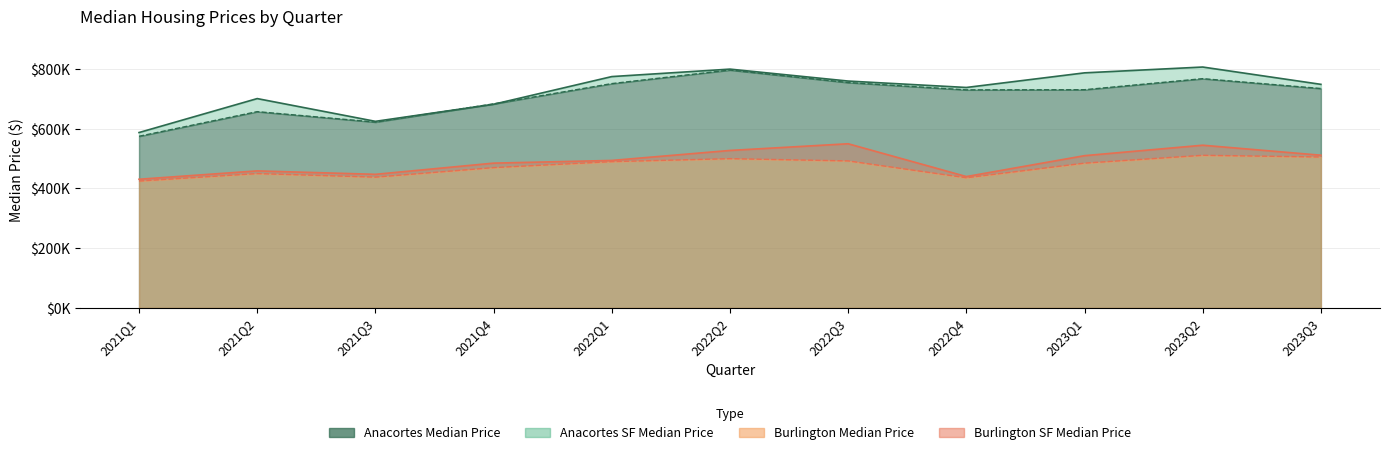

True or false: Burlington SF Median Price and Anacortes Median Price cross at least once.

False